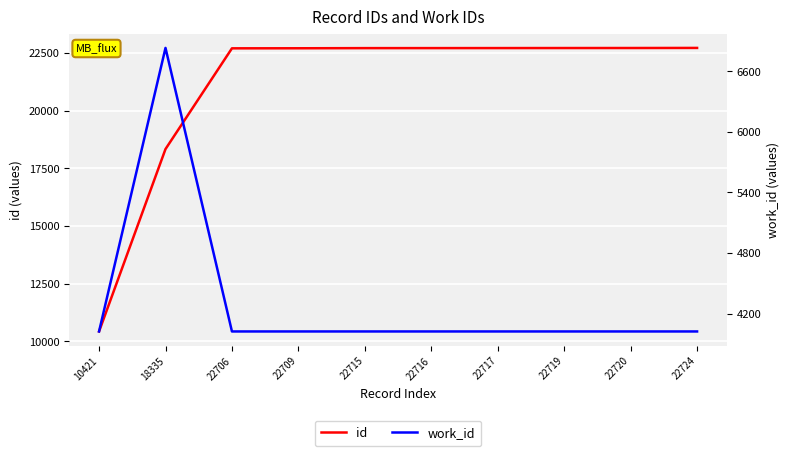

Rank the series by their average value, from highest to lowest.

id, work_id